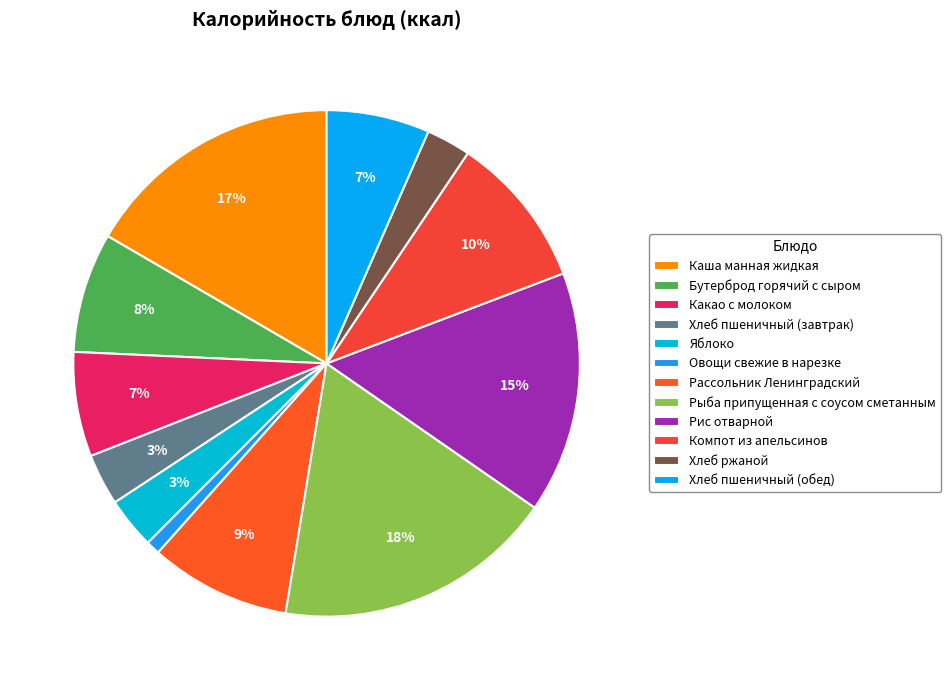

Count the number of slices in the pie.

12